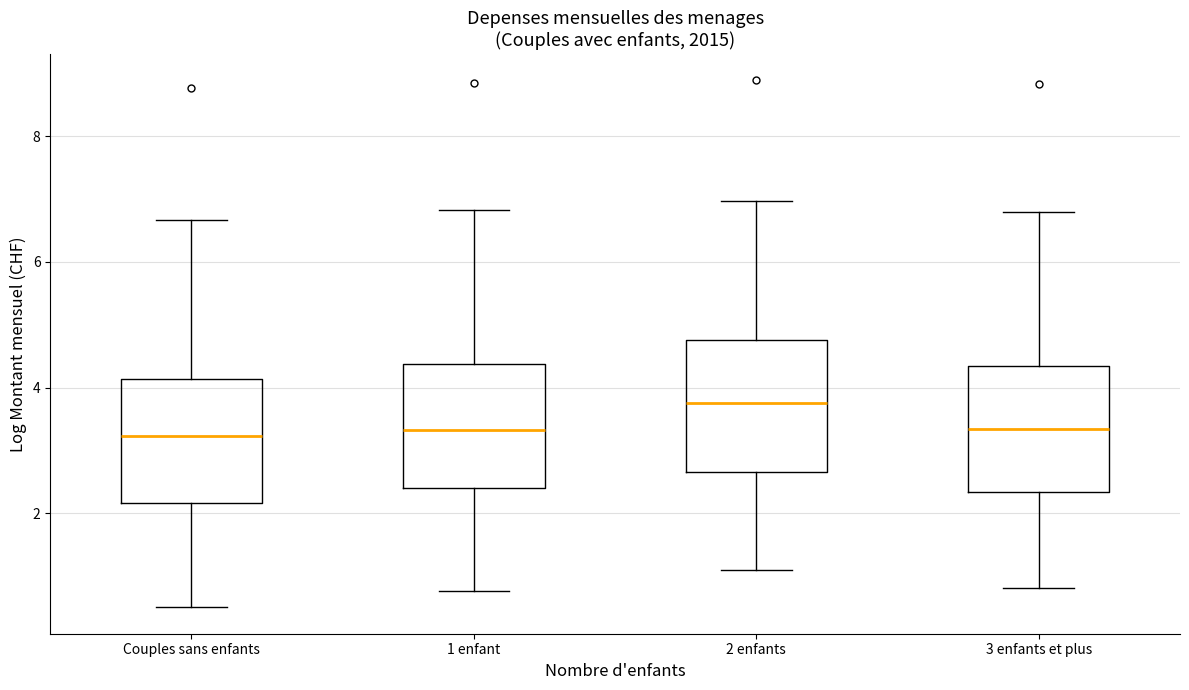

Reading left to right, transcribe this box plot: for each box, give where its median line is, the range the box spans, and where its two whiskers end, as read against the y-axis. The values are not printed on the chart, so give them approximately, as read against the axis.

Couples sans enfants: median 3.2, box 2.2 to 4.2, whiskers 0.6 to 6.6
1 enfant: median 3.4, box 2.4 to 4.4, whiskers 0.8 to 6.8
2 enfants: median 3.8, box 2.6 to 4.8, whiskers 1.2 to 7.0
3 enfants et plus: median 3.4, box 2.4 to 4.4, whiskers 0.8 to 6.8